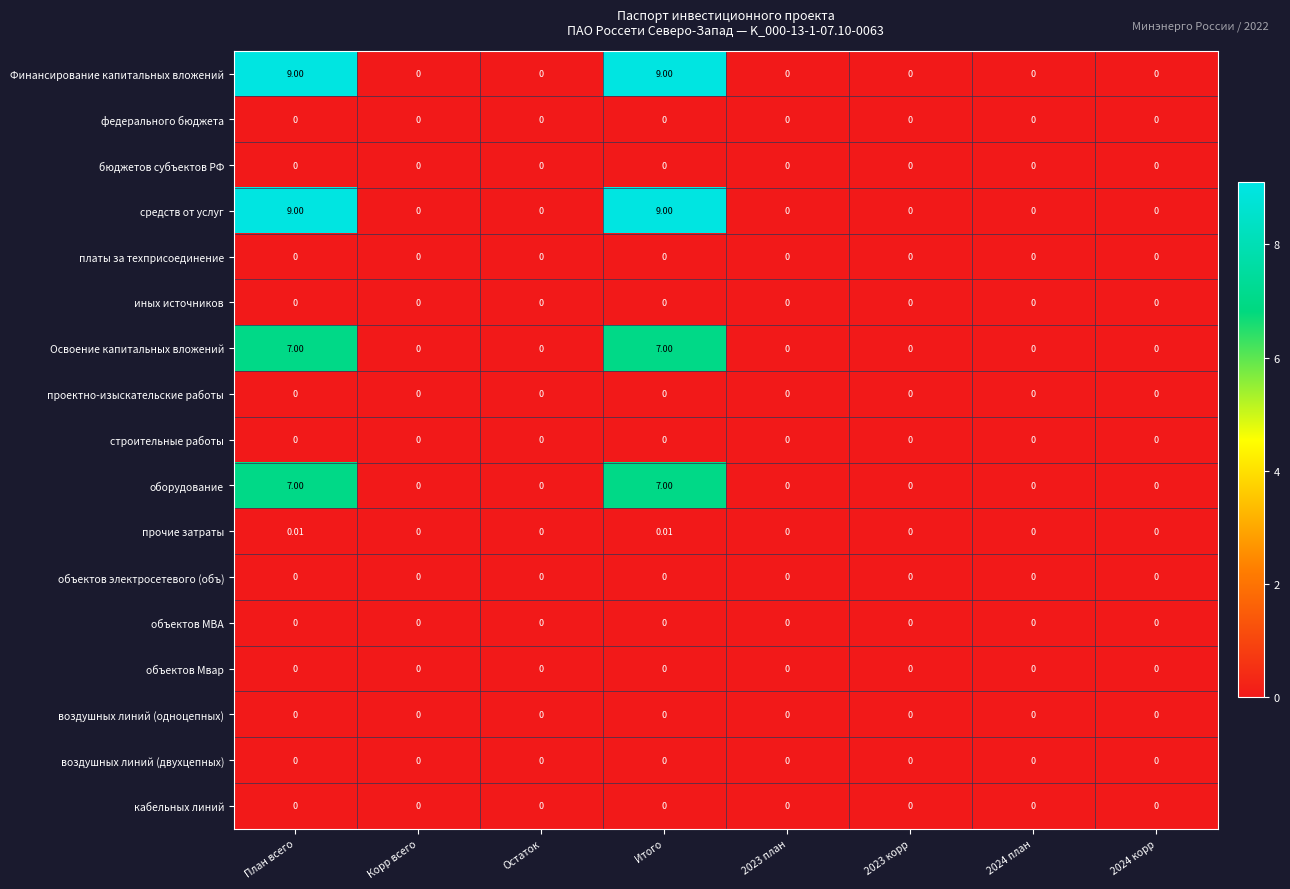

How many values in Освоение капитальных вложений are above zero?

2